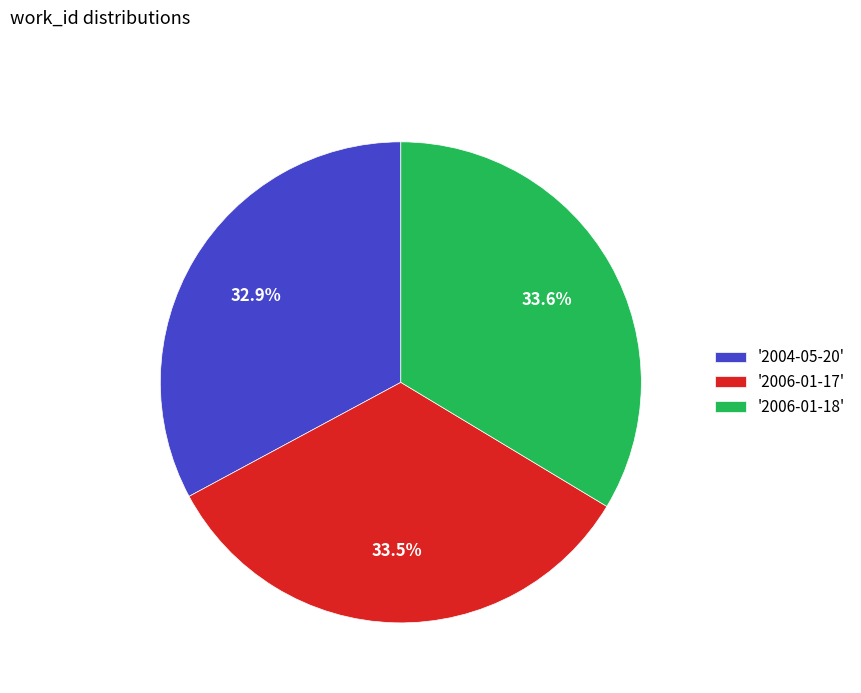

To the nearest percent, what is the average slice percentage?

33%